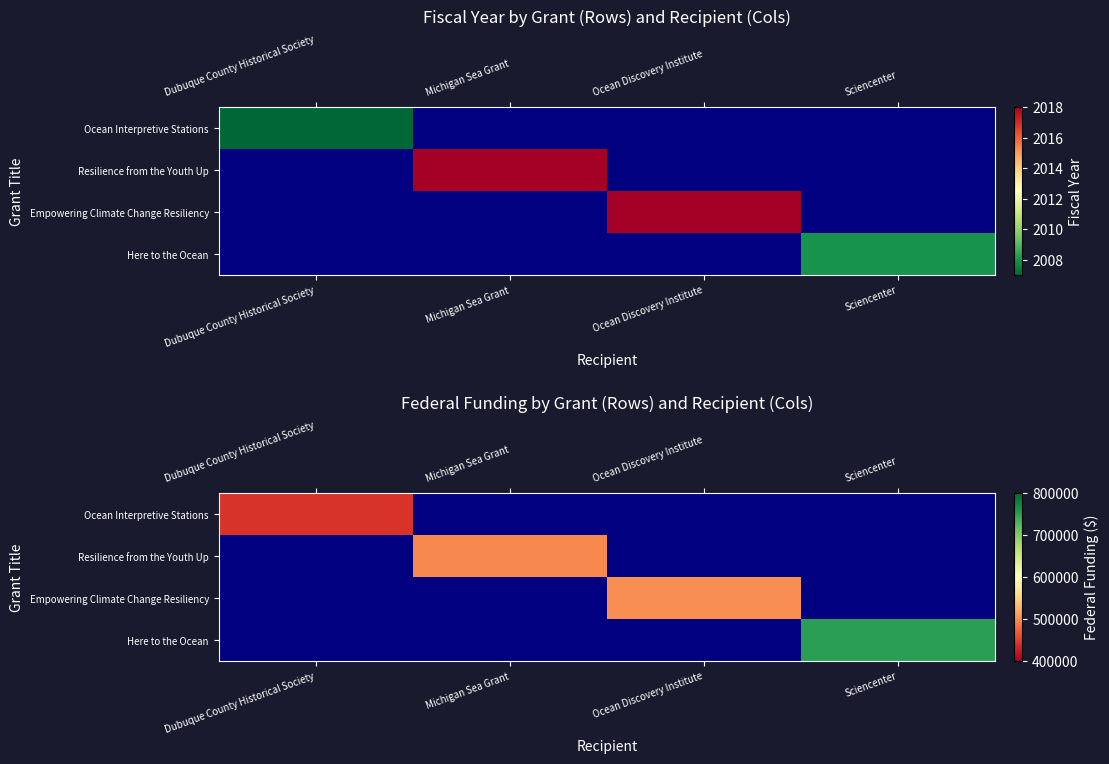

Which series has the widest spread of values?

Ocean Interpretive Stations